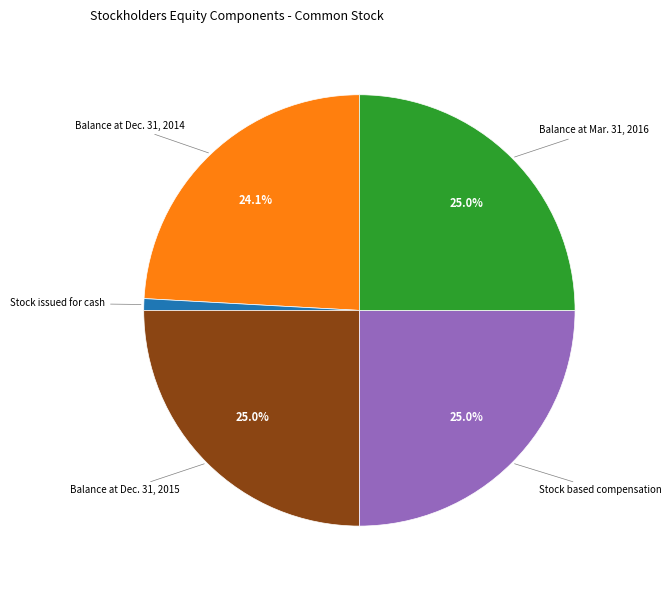

How many segments does this pie chart have?

5